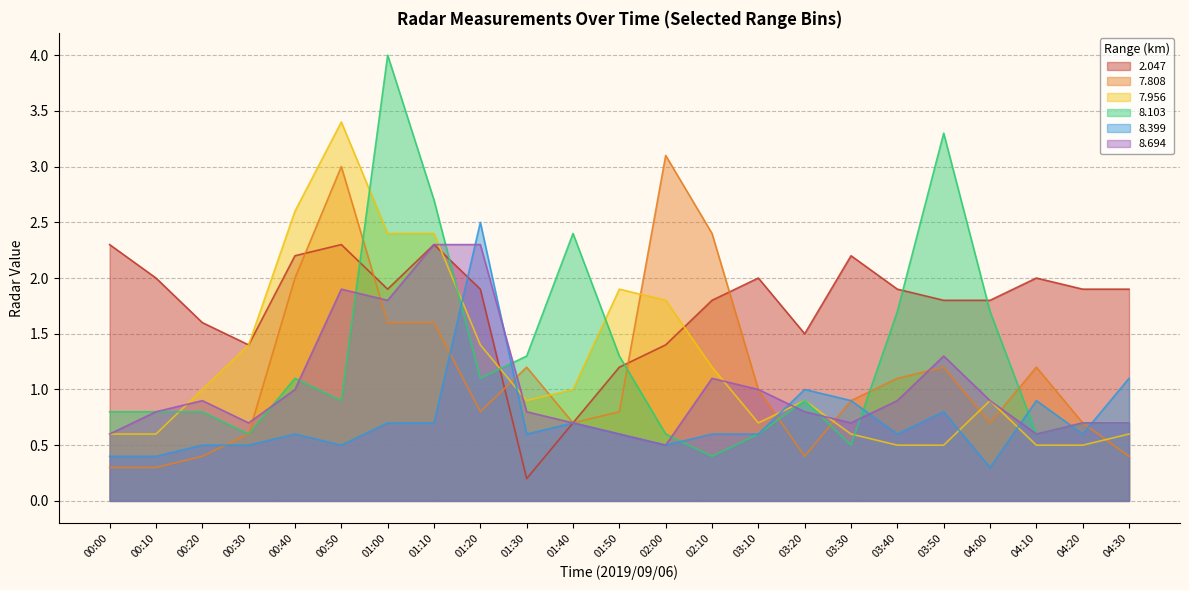

What is the total value across all series at 03:10?

5.9